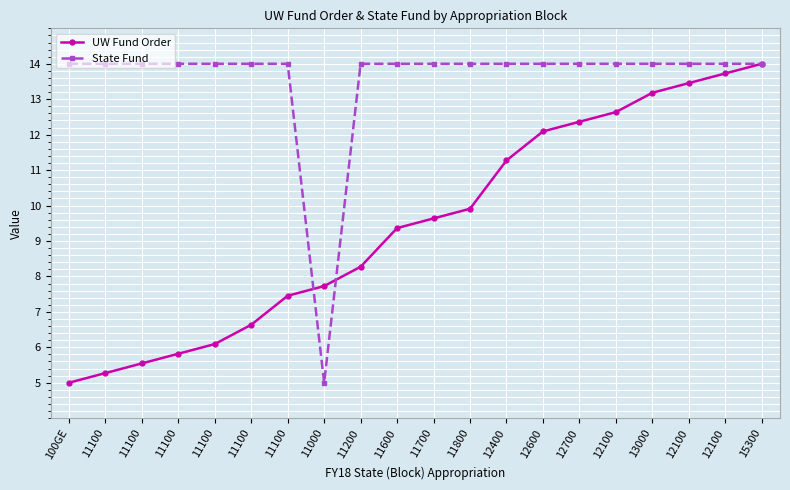

How many series are shown in this chart?

2